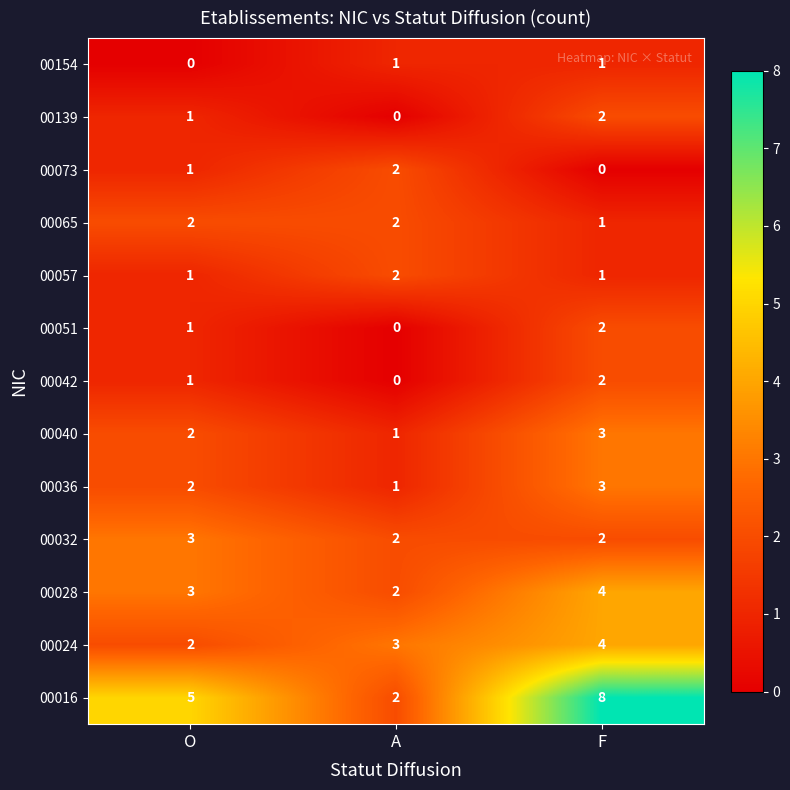

What is the greatest value displayed?

8